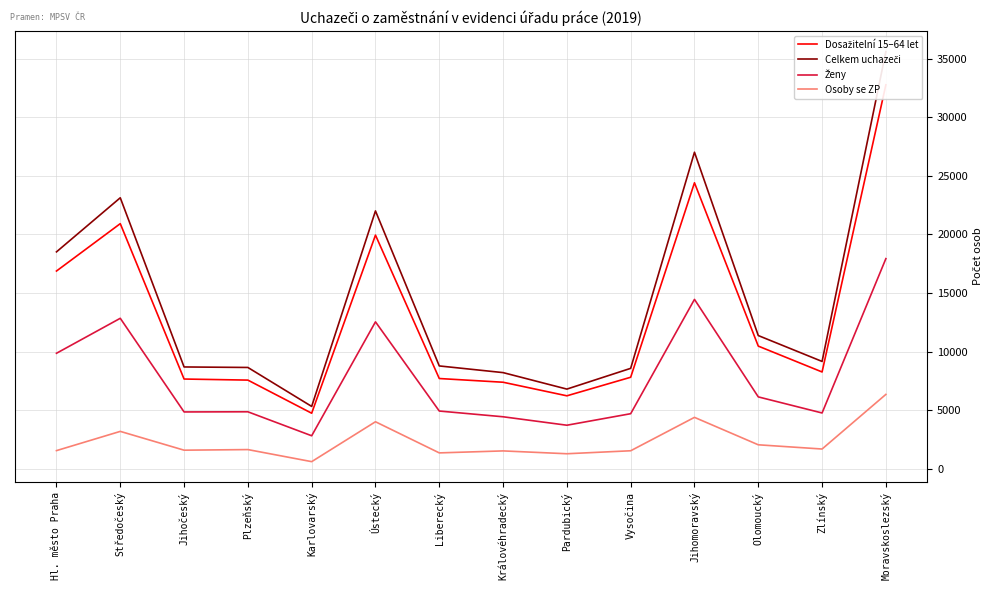

True or false: Ženy and Osoby se ZP intersect in this chart.

False